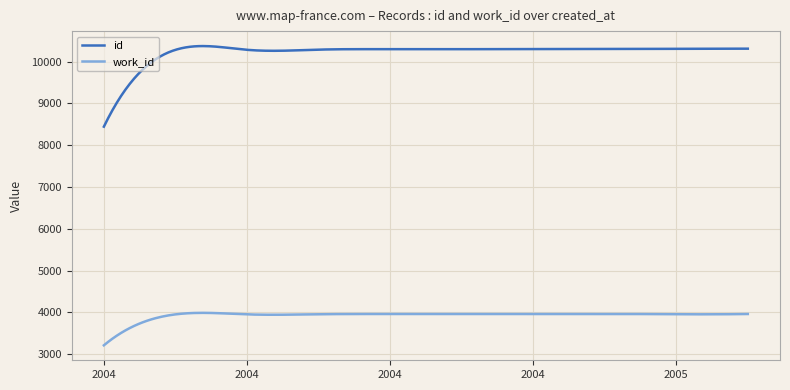

What is the maximum value for id?

10371.4